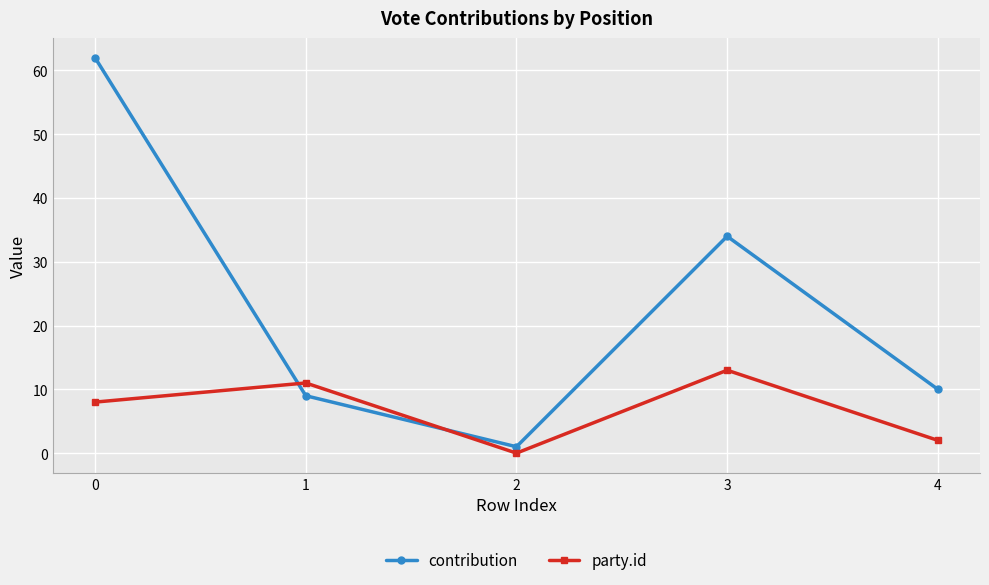

How many values in the contribution series are below 10?

2